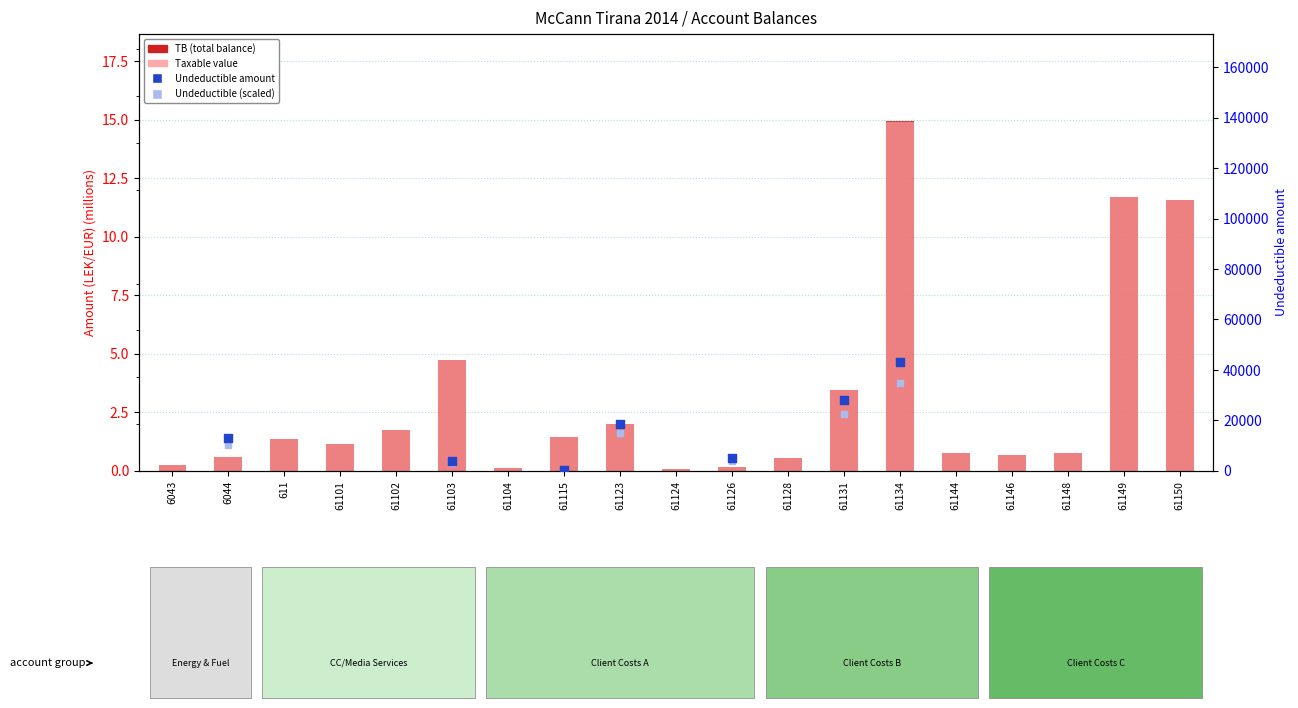

At which category is the sum across all series the highest?

61134